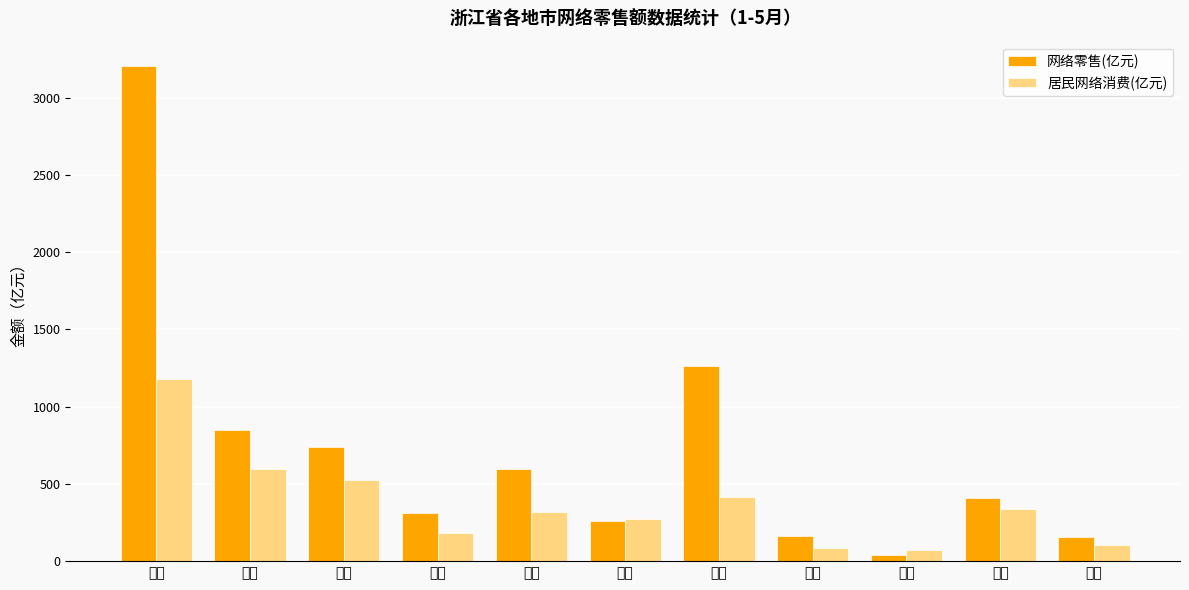

Between 杭州 and 丽水, which series saw the biggest shift?

网络零售(亿元)